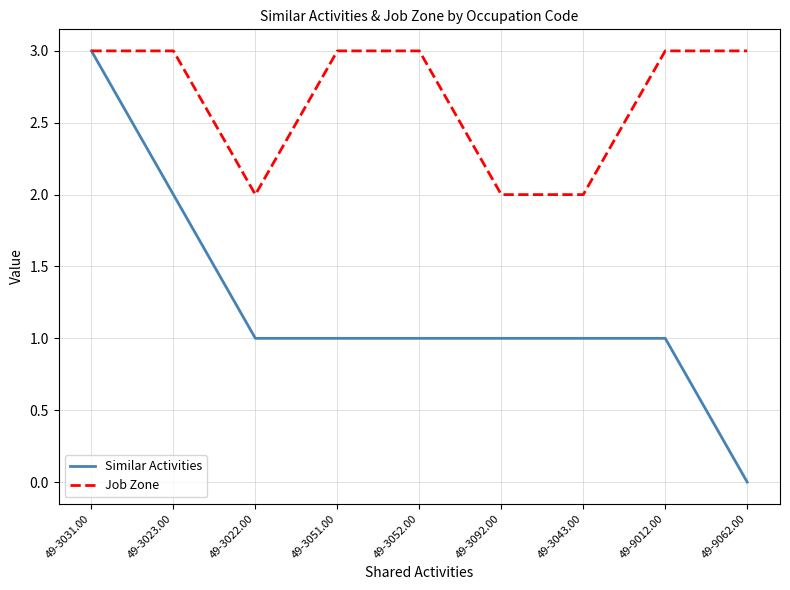

What is the difference between the highest and lowest values at 49-9012.00?

2